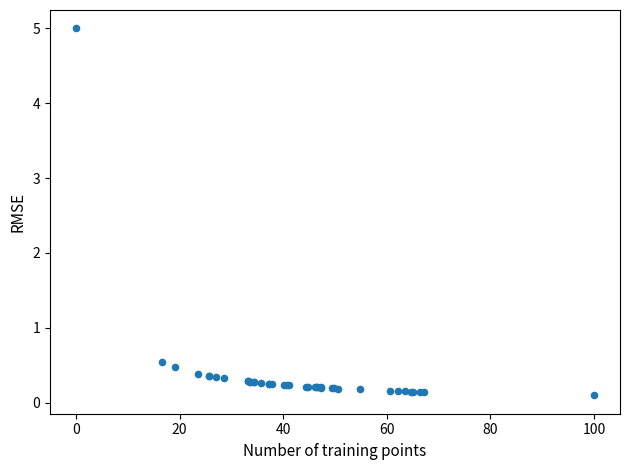

What Y value in the scatter plot is closest to 2?

0.5